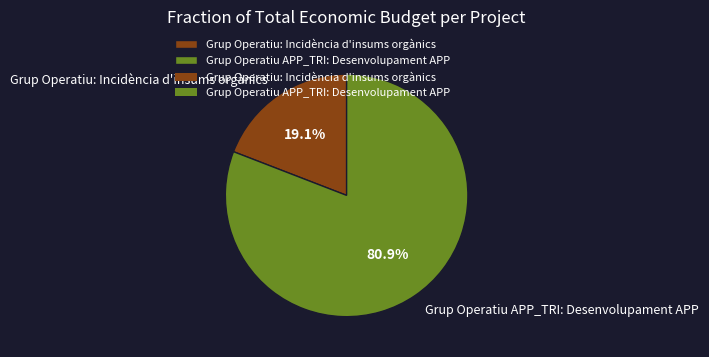

Does Grup Operatiu APP_TRI: Desenvolupament APP account for over 50% of the chart?

Yes